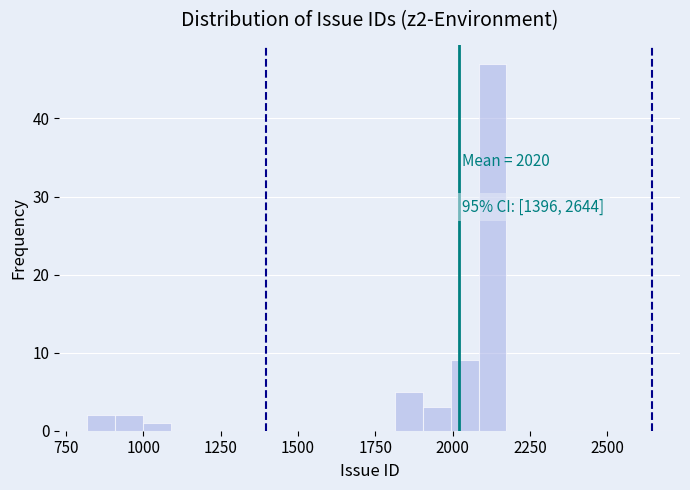

Read against the x-axis, roughly where is the centre of the tallest bar?

2150